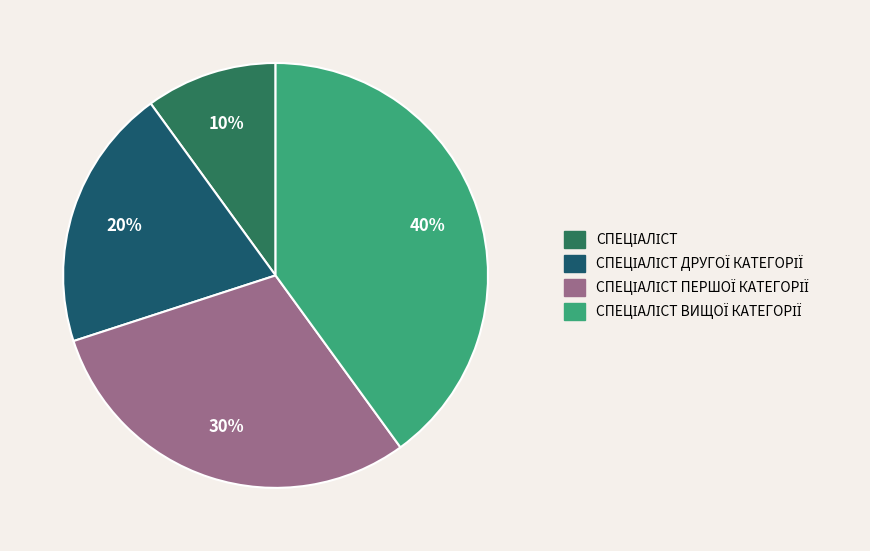

How many segments does this pie chart have?

4